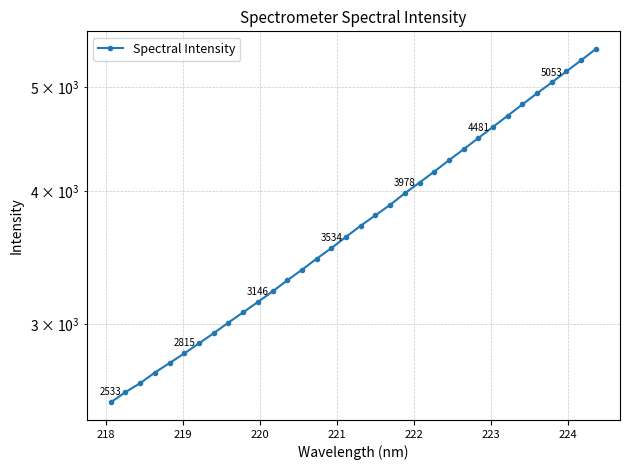

What is the difference between the maximum and minimum values?

2897.8